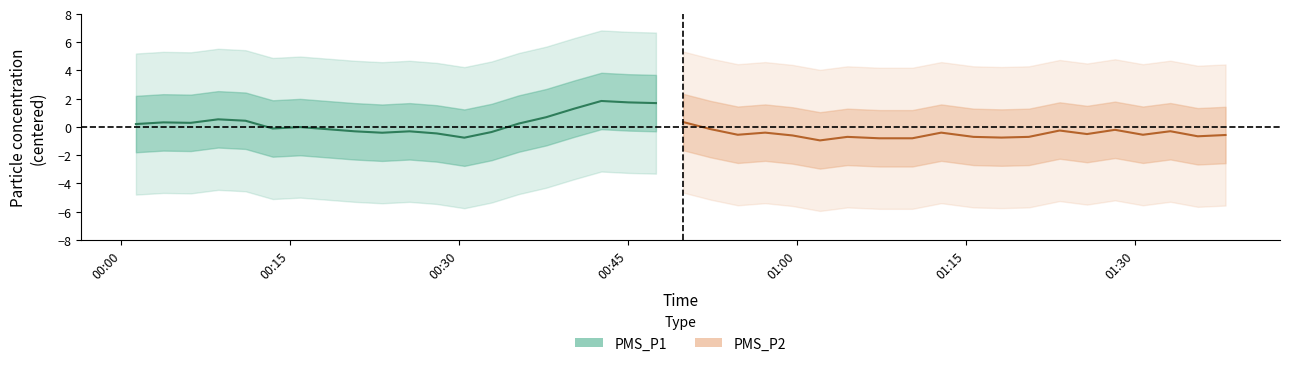

What are all the series names shown in the legend?

PMS_P1, PMS_P2